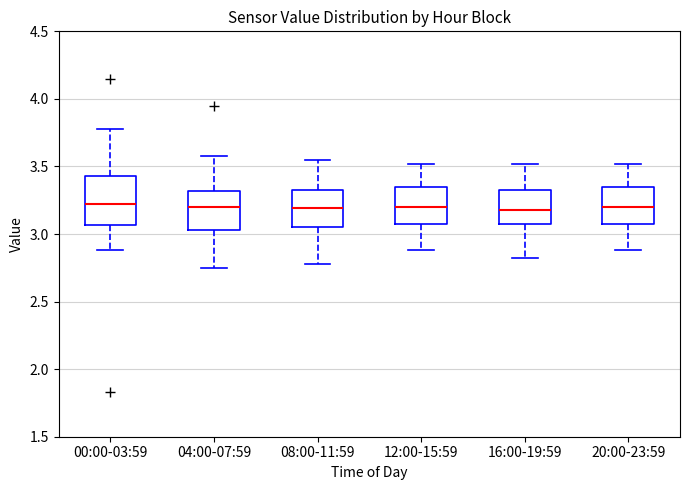

Where does the median line of the box for 00:00-03:59 sit on the y-axis? The values are not printed on the chart, so give them approximately, as read against the axis.

3.25